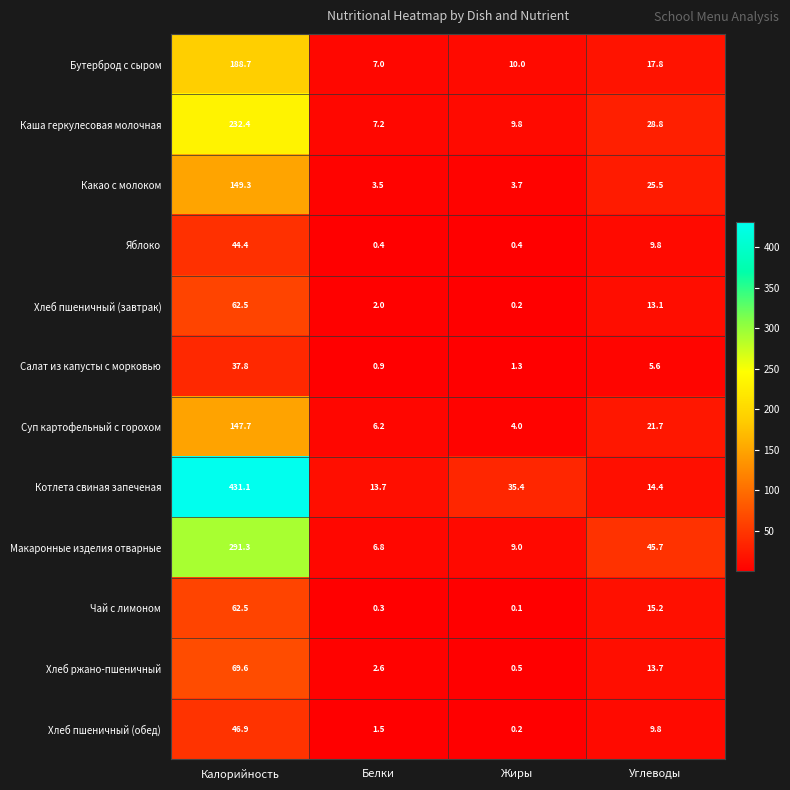

How many series are shown in this chart?

12